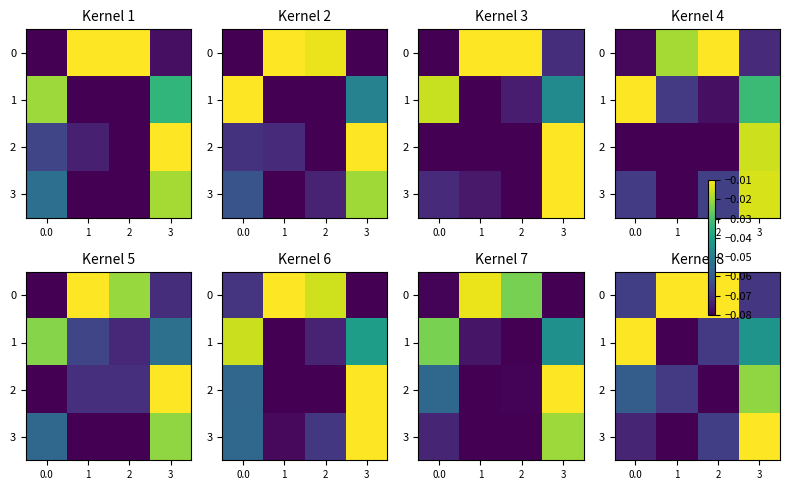

Rank the categories by 3 value from highest to lowest.

3, 2, 0.0, 1